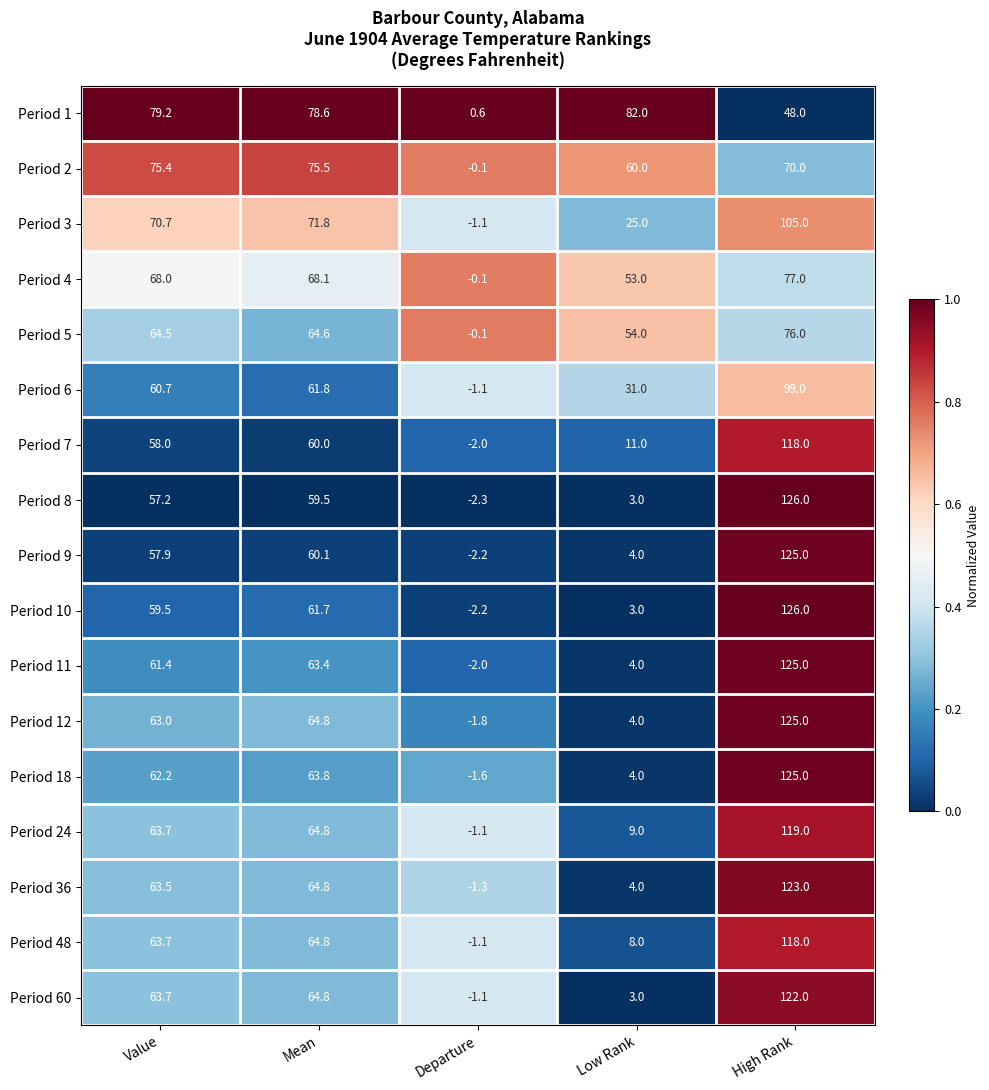

Which series has the largest total across all categories?

Period 1